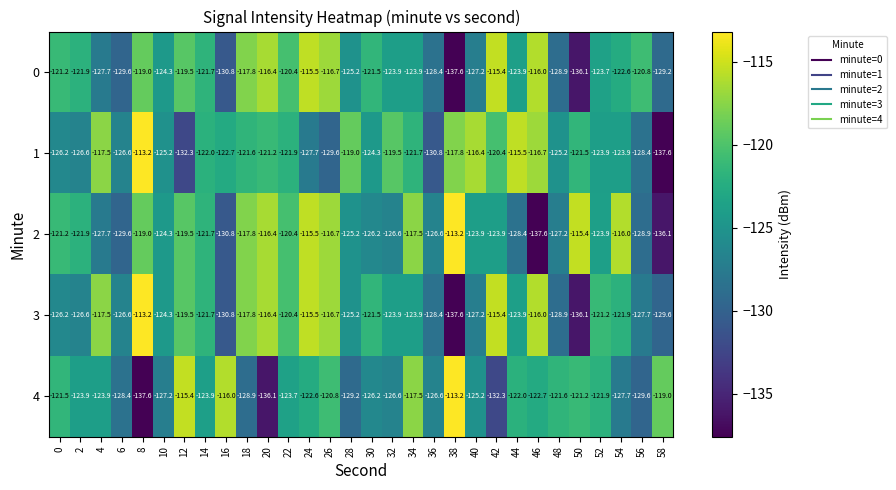

At which category is the sum across all series the highest?

24